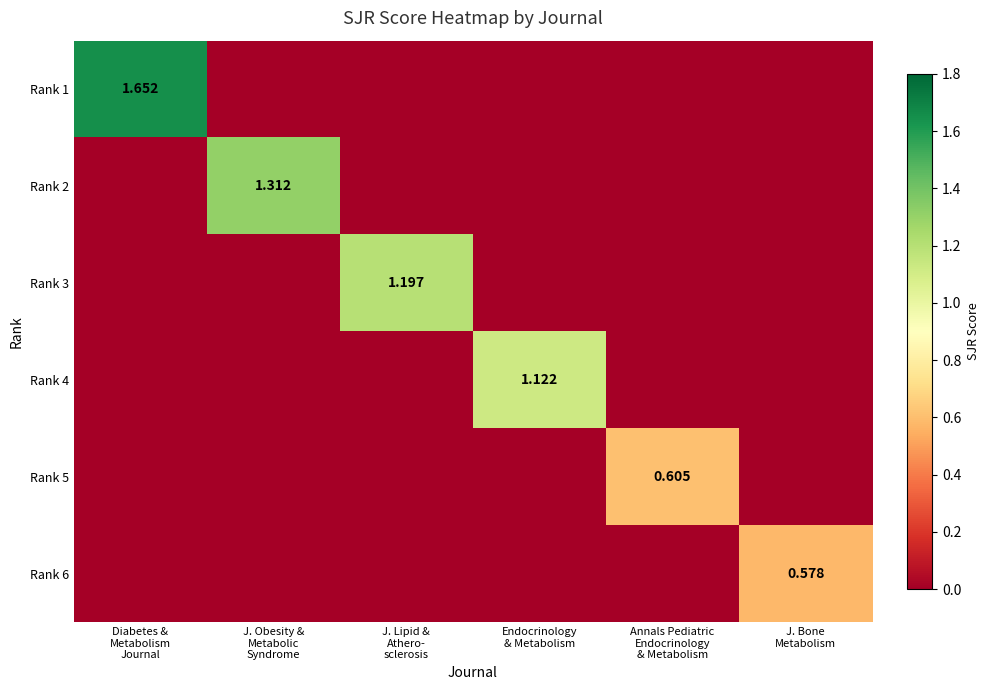

True or false: Rank 6 has a value of 0.0 at Endocrinology & Metabolism.

True